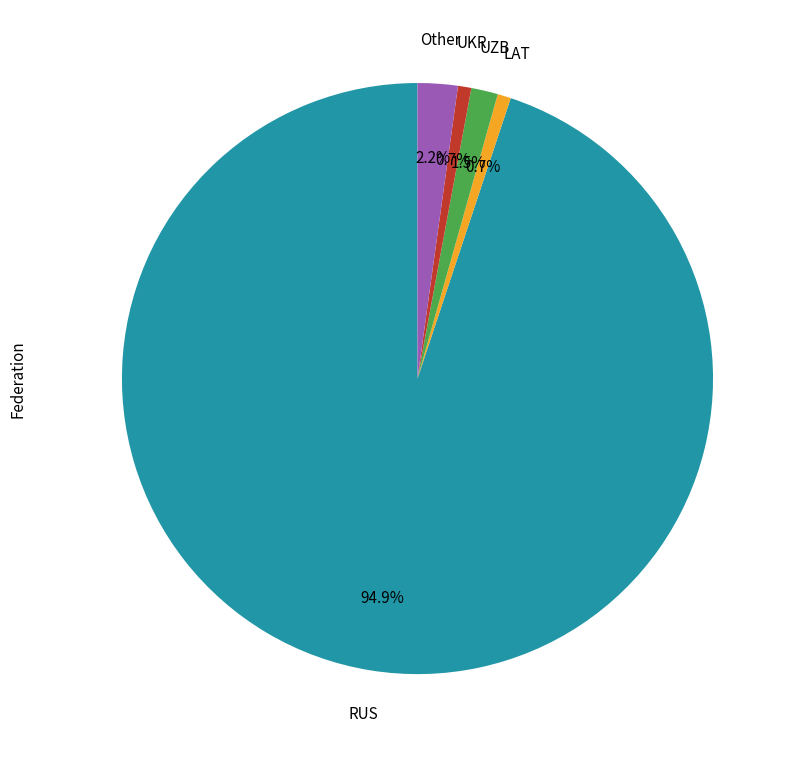

Is there any slice that represents more than half of the pie?

Yes